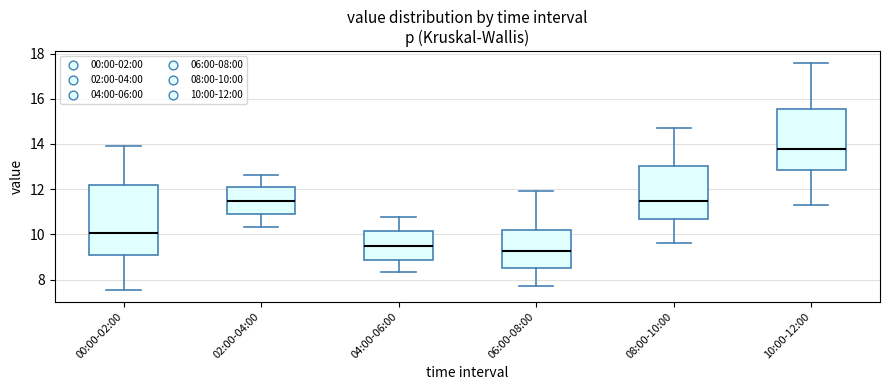

Reading left to right, read every box against the y-axis: the position of its median line, the range the box covers, and the ends of its whiskers. The values are not printed on the chart, so give them approximately, as read against the axis.

00:00-02:00: median 10.0, box 9.0 to 12.2, whiskers 7.6 to 14.0
02:00-04:00: median 11.4, box 10.8 to 12.2, whiskers 10.4 to 12.6
04:00-06:00: median 9.6, box 8.8 to 10.2, whiskers 8.4 to 10.8
06:00-08:00: median 9.2, box 8.6 to 10.2, whiskers 7.8 to 12.0
08:00-10:00: median 11.6, box 10.6 to 13.0, whiskers 9.6 to 14.8
10:00-12:00: median 13.8, box 12.8 to 15.6, whiskers 11.4 to 17.6